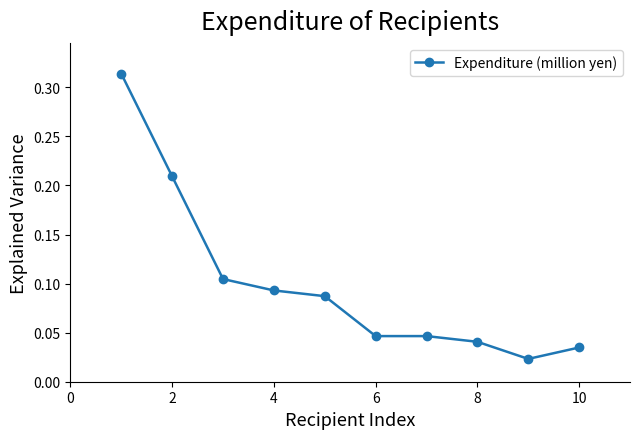

What is the sum of all values?

1.0